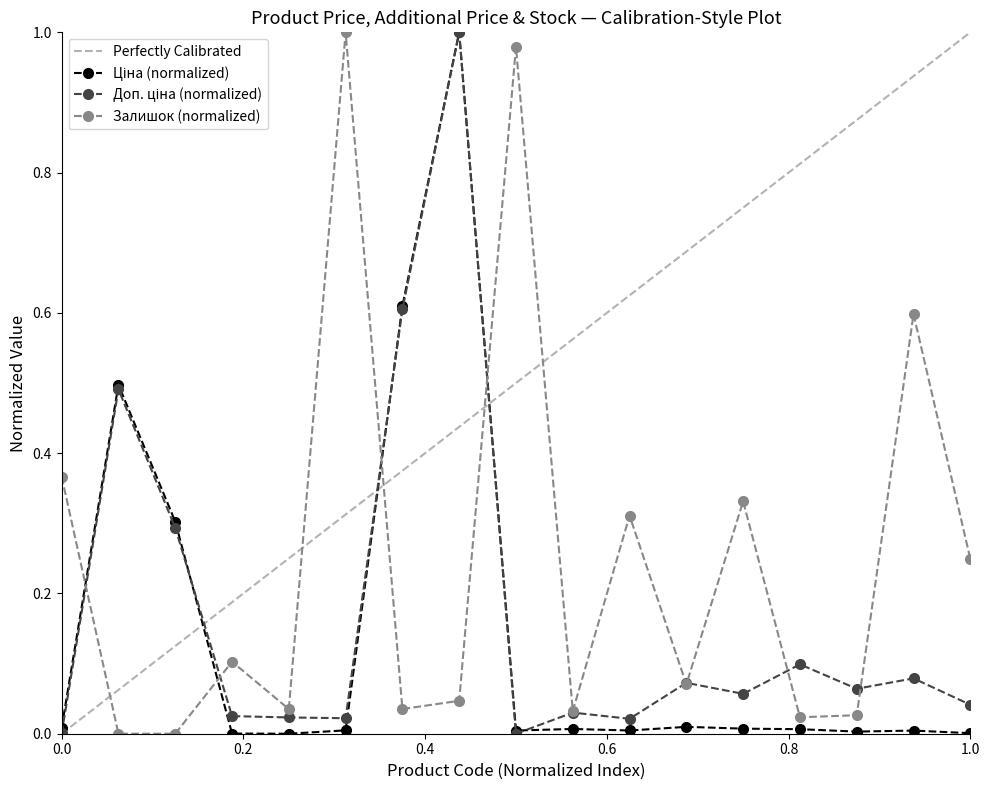

In Залишок (normalized), how many points are higher than both neighbors (excluding endpoints)?

6